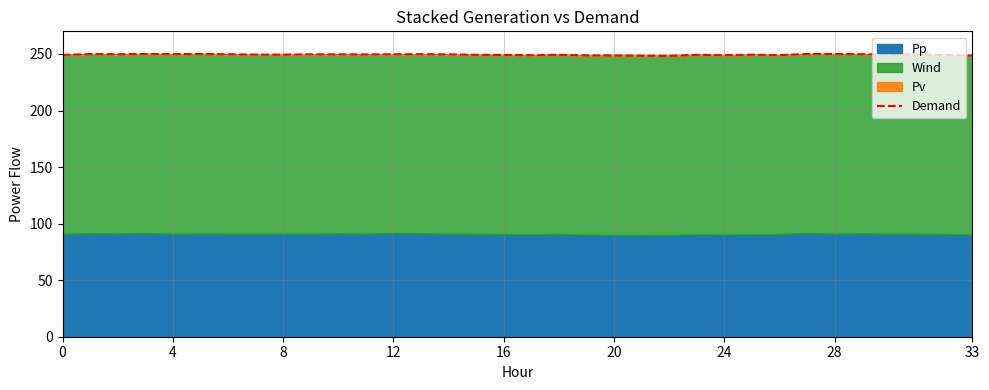

What is the average value?

249.4